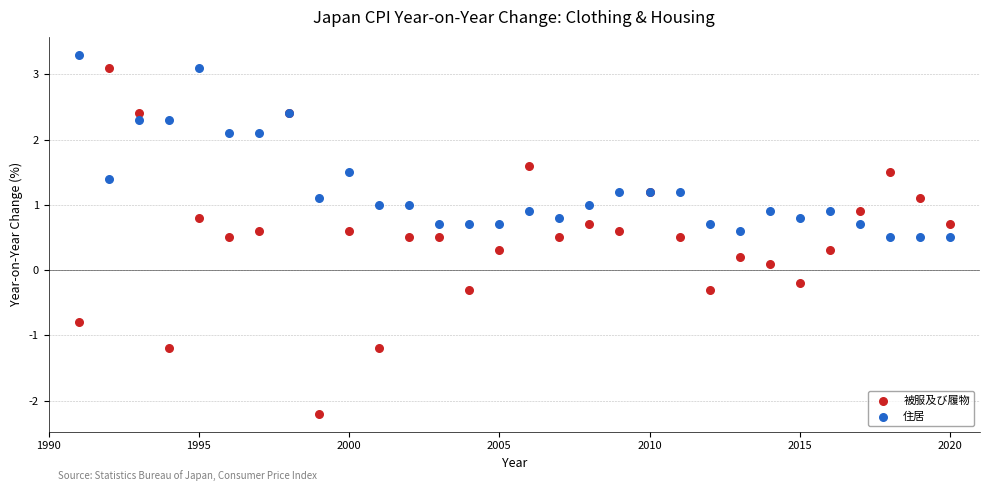

Which series has the widest spread of Y values?

被服及び履物